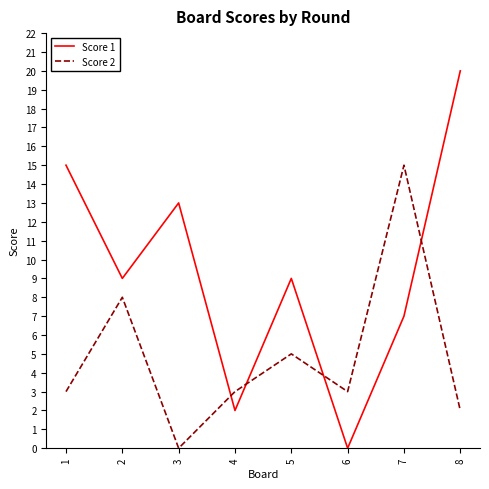

What is the difference between the Score 1 values at 5 and 1?

6